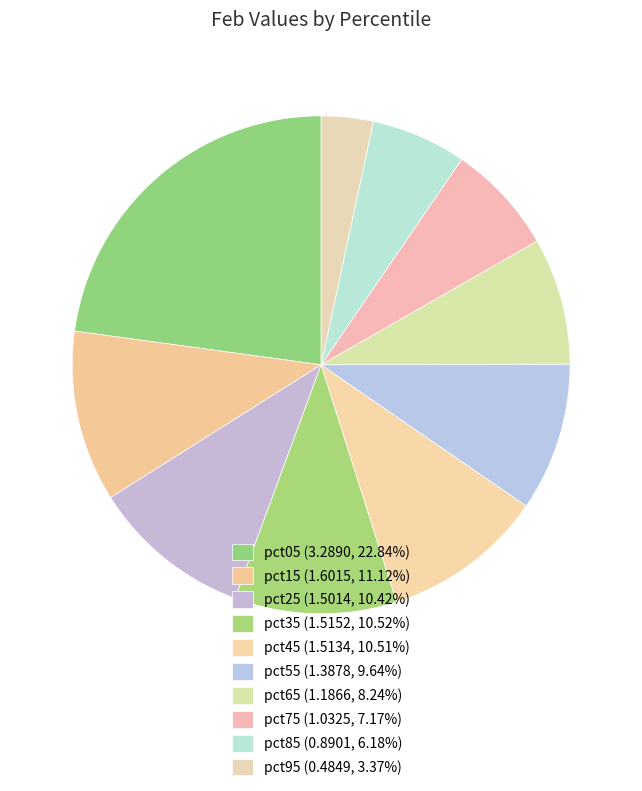

To the nearest percent, what portion does pct95 represent?

3%